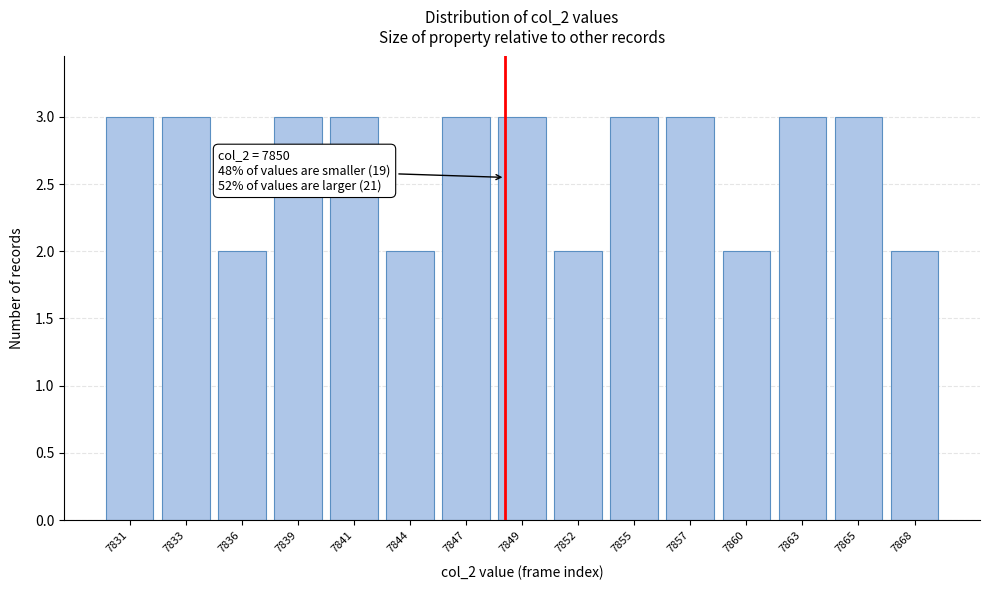

Reading left to right, extract all data points from this chart.

7831=3	7833=3	7836=2	7839=3	7841=3	7844=2	7847=3	7849=3	7852=2	7855=3	7857=3	7860=2	7863=3	7865=3	7868=2